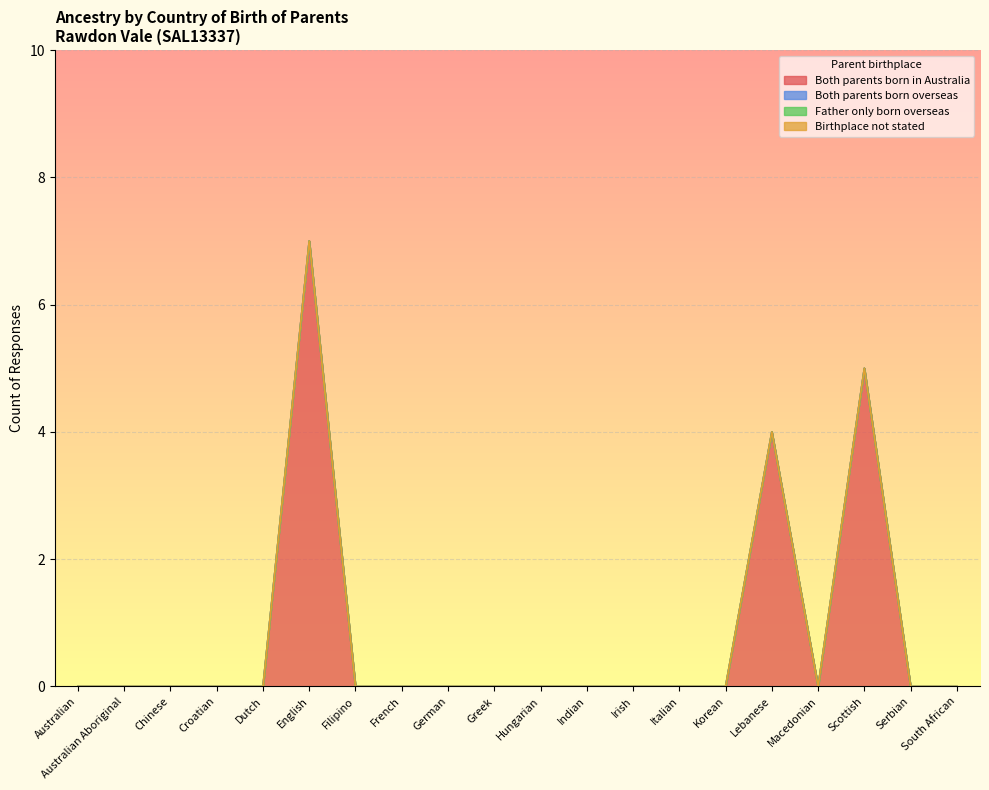

Reading left to right, transcribe all the data shown in this chart.

Both parents born in Australia: Australian=0	Australian Aboriginal=0	Chinese=0	Croatian=0	Dutch=0	English=7	Filipino=0	French=0	German=0	Greek=0	Hungarian=0	Indian=0	Irish=0	Italian=0	Korean=0	Lebanese=4	Macedonian=0	Scottish=5	Serbian=0	South African=0
Both parents born overseas: Australian=0	Australian Aboriginal=0	Chinese=0	Croatian=0	Dutch=0	English=0	Filipino=0	French=0	German=0	Greek=0	Hungarian=0	Indian=0	Irish=0	Italian=0	Korean=0	Lebanese=0	Macedonian=0	Scottish=0	Serbian=0	South African=0
Father only born overseas: Australian=0	Australian Aboriginal=0	Chinese=0	Croatian=0	Dutch=0	English=0	Filipino=0	French=0	German=0	Greek=0	Hungarian=0	Indian=0	Irish=0	Italian=0	Korean=0	Lebanese=0	Macedonian=0	Scottish=0	Serbian=0	South African=0
Birthplace not stated: Australian=0	Australian Aboriginal=0	Chinese=0	Croatian=0	Dutch=0	English=0	Filipino=0	French=0	German=0	Greek=0	Hungarian=0	Indian=0	Irish=0	Italian=0	Korean=0	Lebanese=0	Macedonian=0	Scottish=0	Serbian=0	South African=0